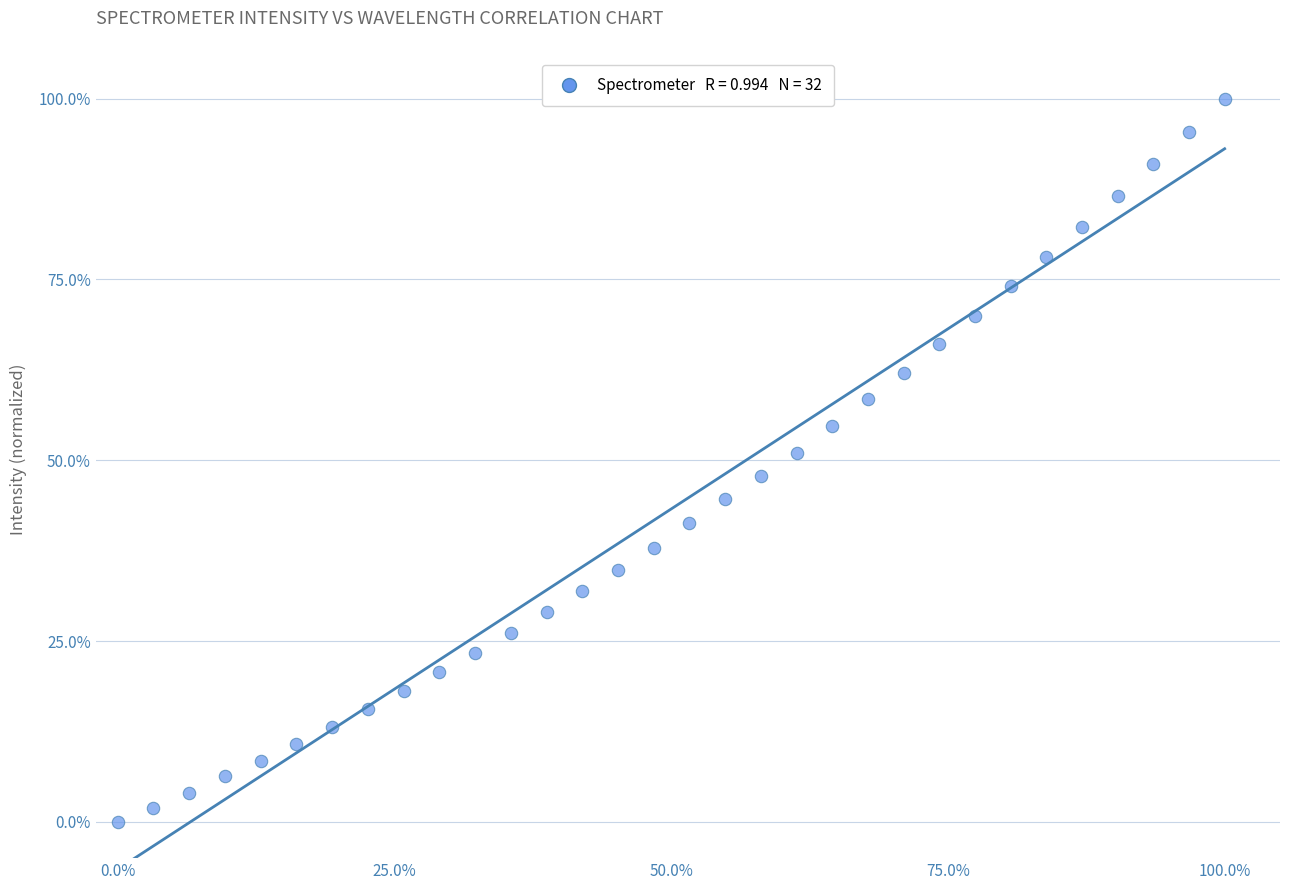

What is the range of Y values (max minus min)?

100.0